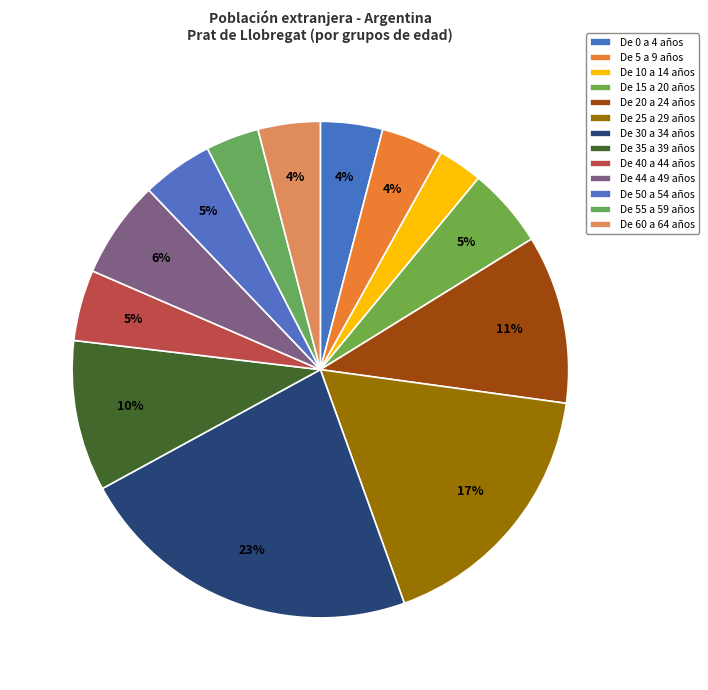

Which slice is the smallest?

De 10 a 14 años